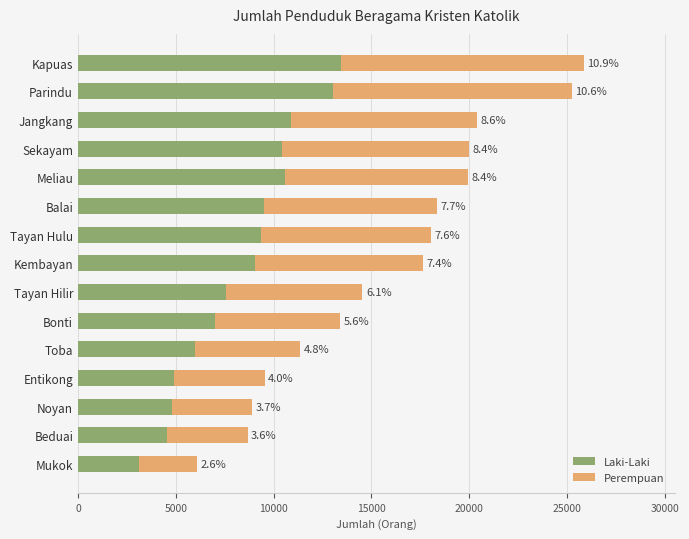

What are all the series names shown in the legend?

Laki-Laki, Perempuan